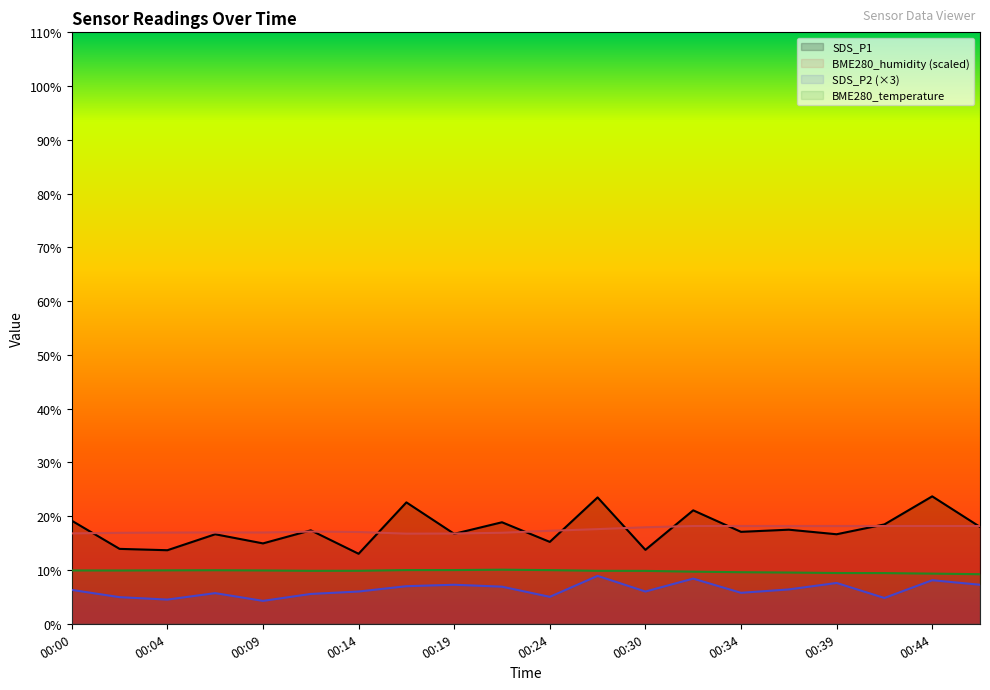

True or false: SDS_P1 has more than 2 interior local peaks.

True